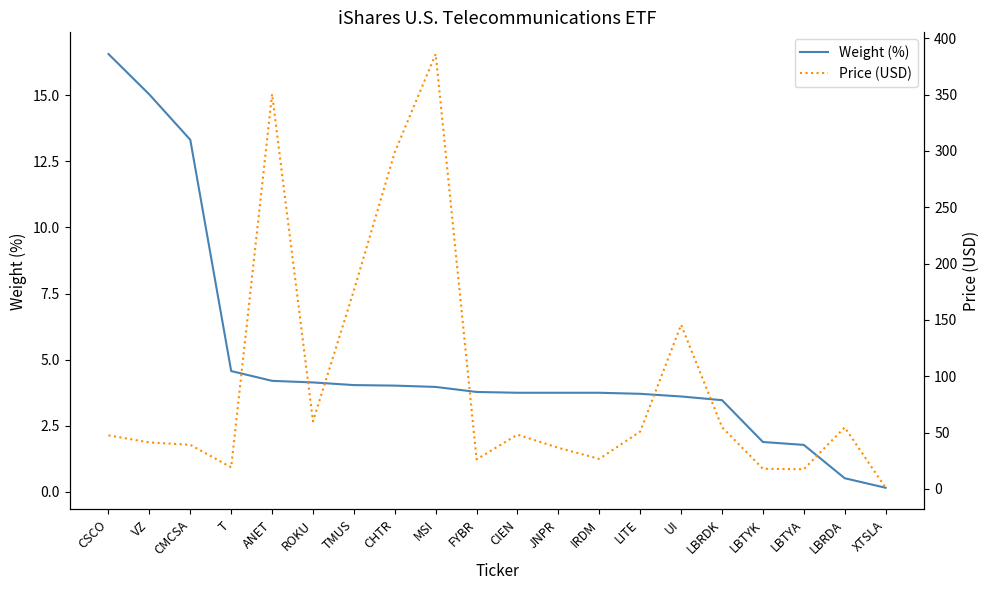

Reading right to left, what are all the values shown in this chart?

Weight (%): 0.2	0.5	1.8	1.9	3.5	3.6	3.7	3.8	3.8	3.8	3.8	4.0	4.0	4.0	4.1	4.2	4.6	13.3	15.0	16.6
Price (USD): 1.0	54.6	17.4	17.9	54.8	145.7	50.9	26.6	36.5	48.2	26.2	386.1	299.0	176.2	59.9	350.5	19.1	39.2	41.2	47.5